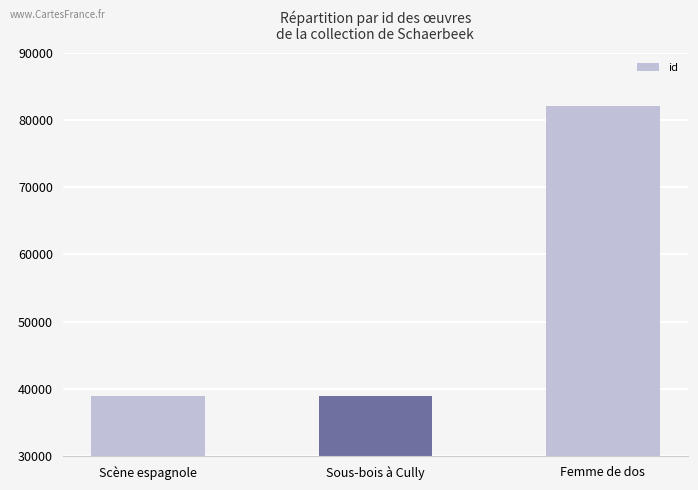

What is the maximum value shown in the chart?

82123